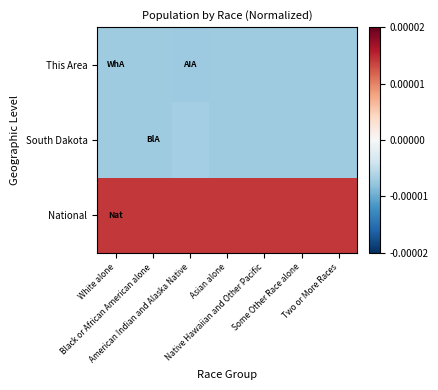

Which label corresponds to the smallest value in the chart?

American Indian and Alaska Native